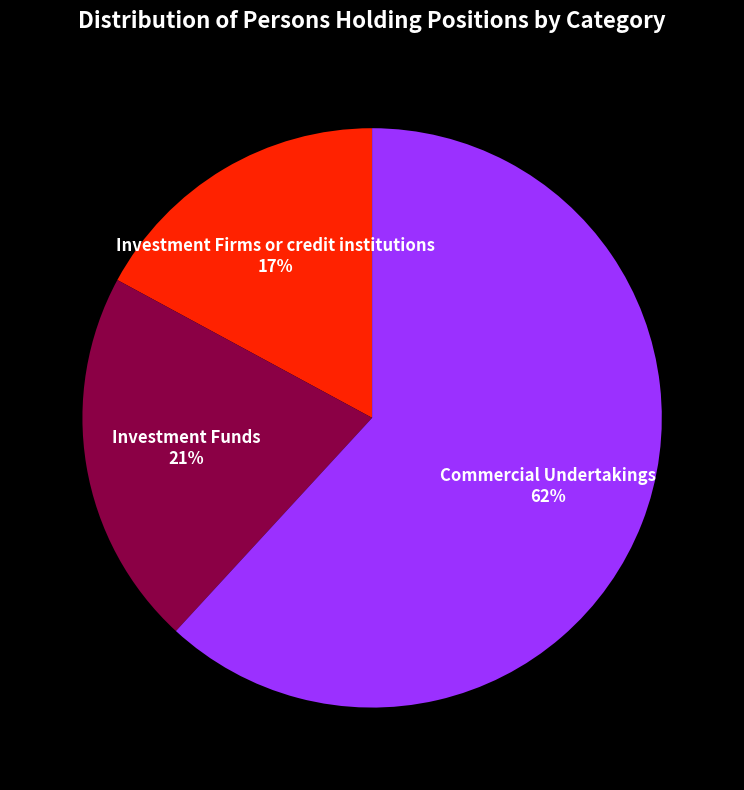

Count the number of slices in the pie.

3